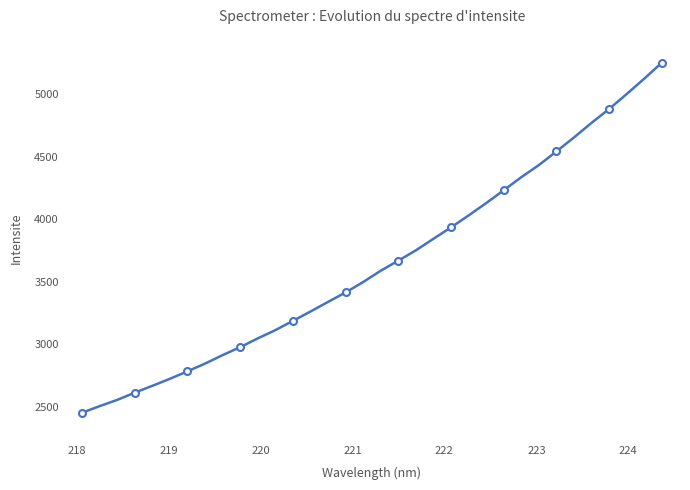

What is the difference between the second highest and minimum values?

2423.1